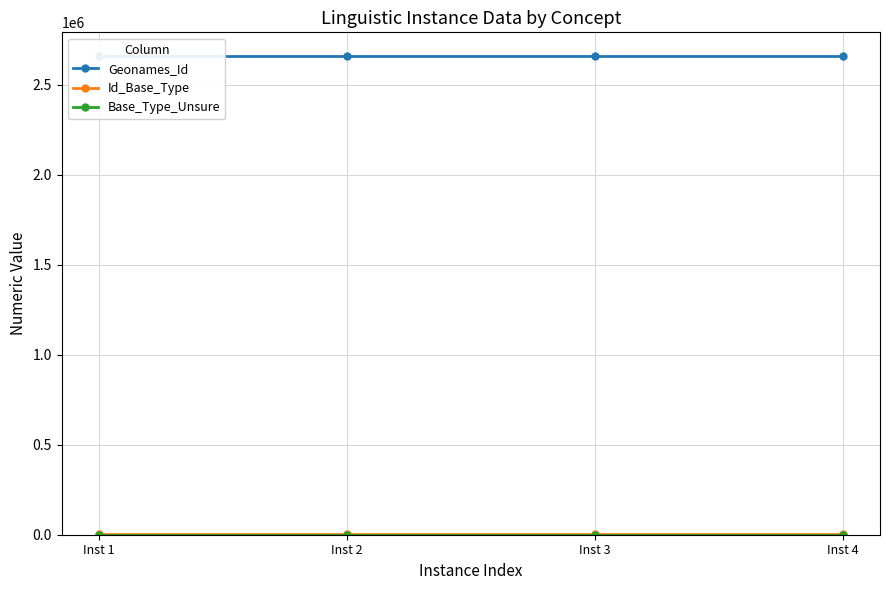

Which series changed the most between Inst 3 and Inst 4?

Geonames_Id